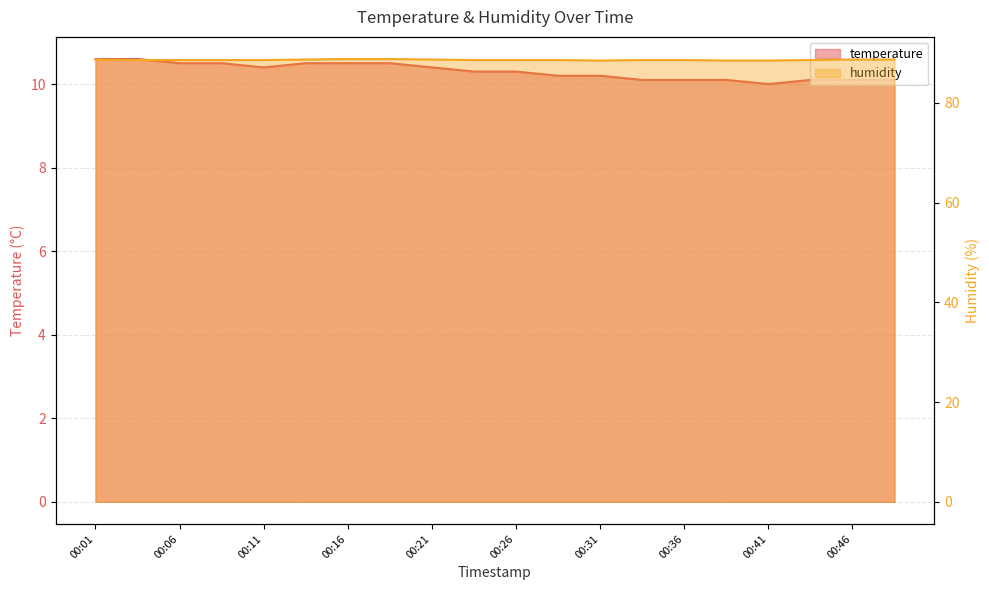

Does the chart display data point markers on the line(s)?

No